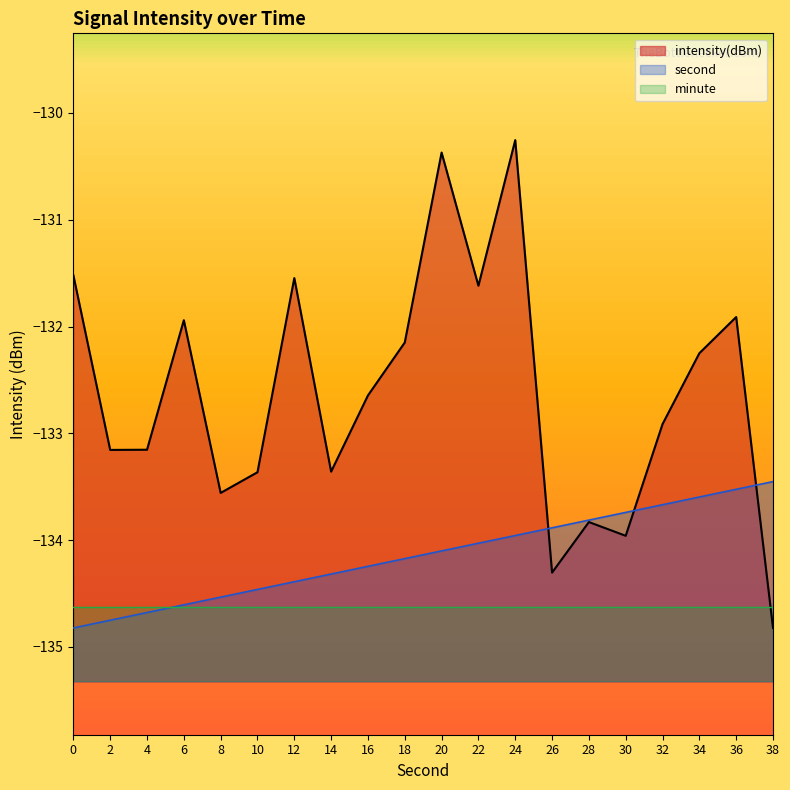

List the labels in order of second value, smallest first.

0, 2, 4, 6, 8, 10, 12, 14, 16, 18, 20, 22, 24, 26, 28, 30, 32, 34, 36, 38